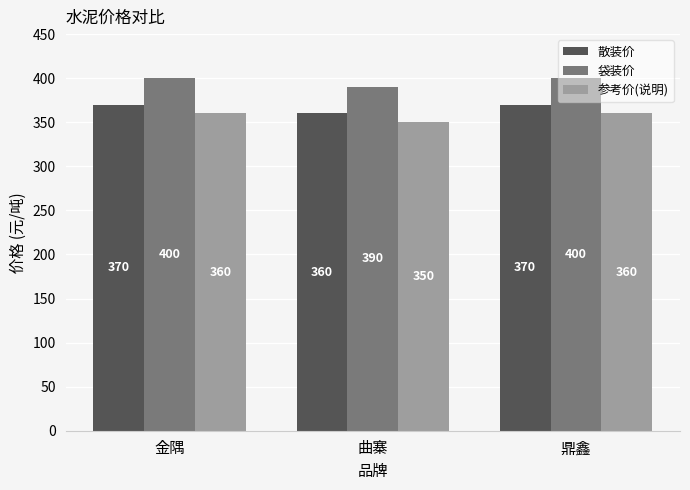

Count the number of data series in this chart.

3